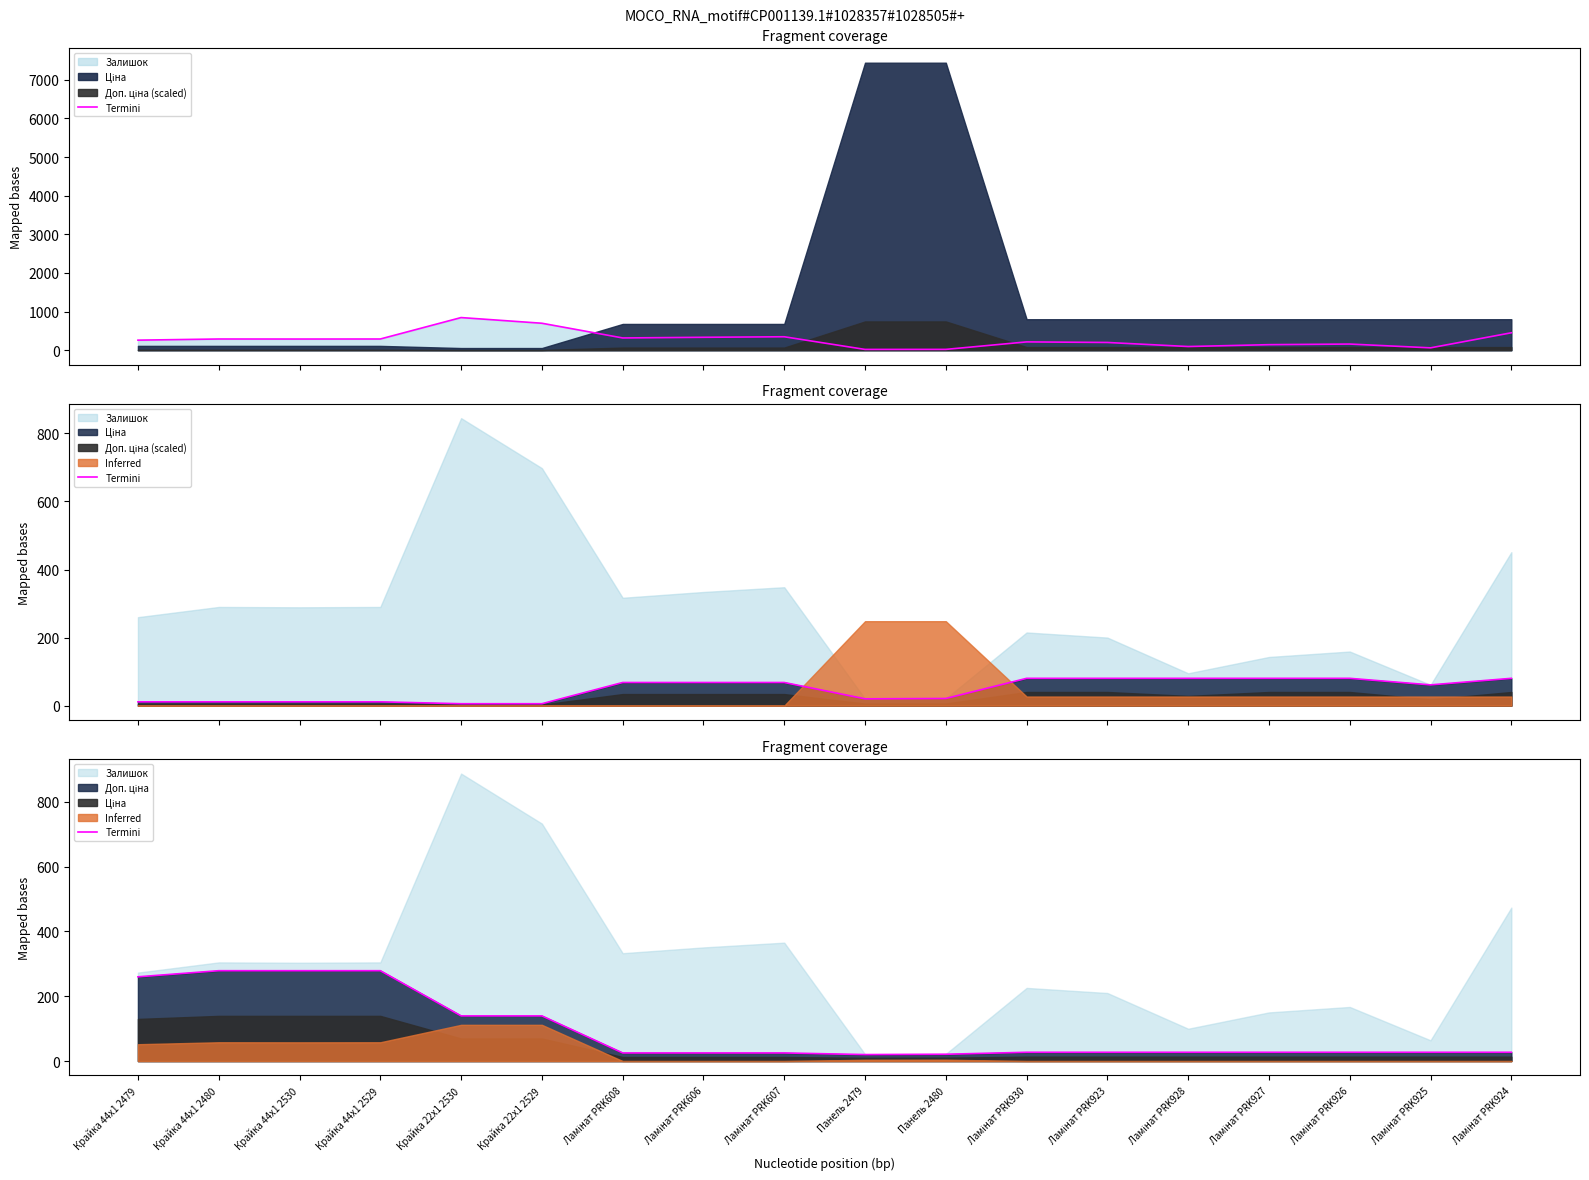

What is the value of the 5th point from the left?

139.4